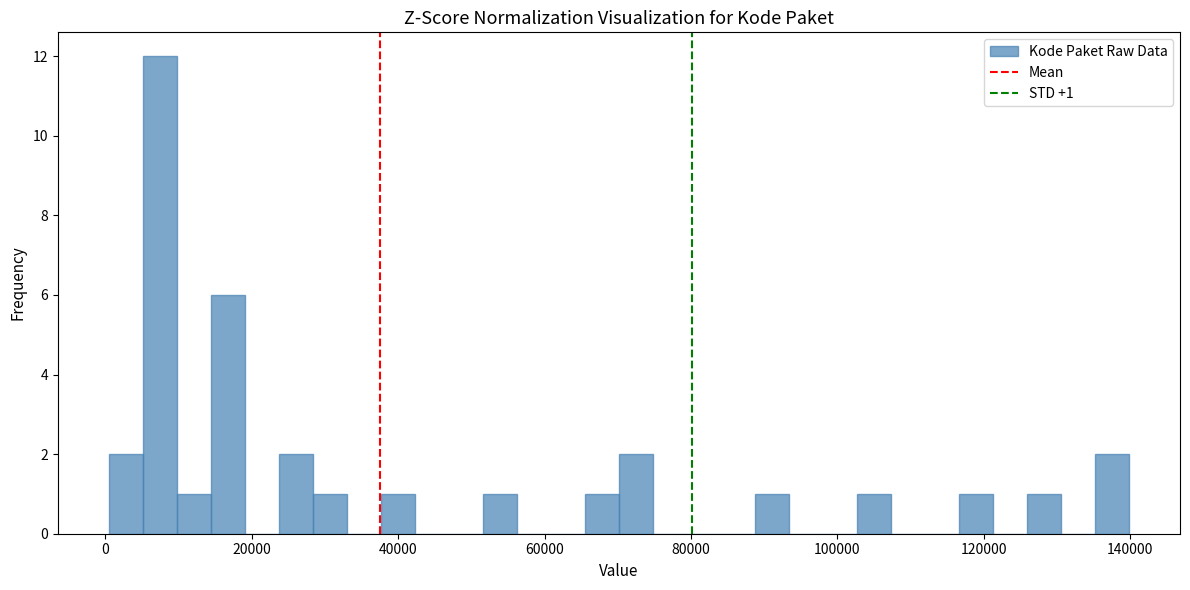

Read against the x-axis, roughly where is the centre of the tallest bar?

8000